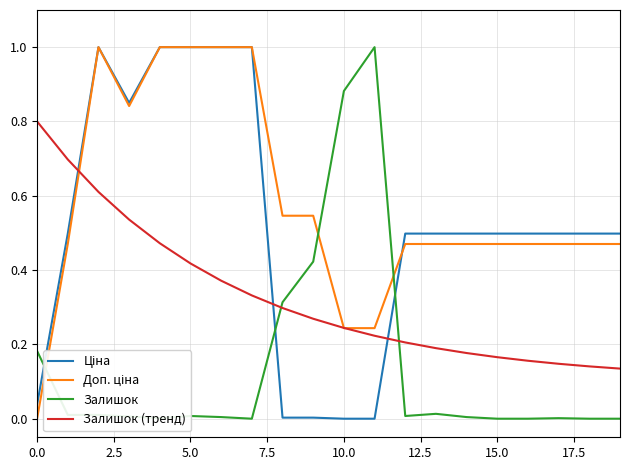

What is the greatest value displayed?

1.0